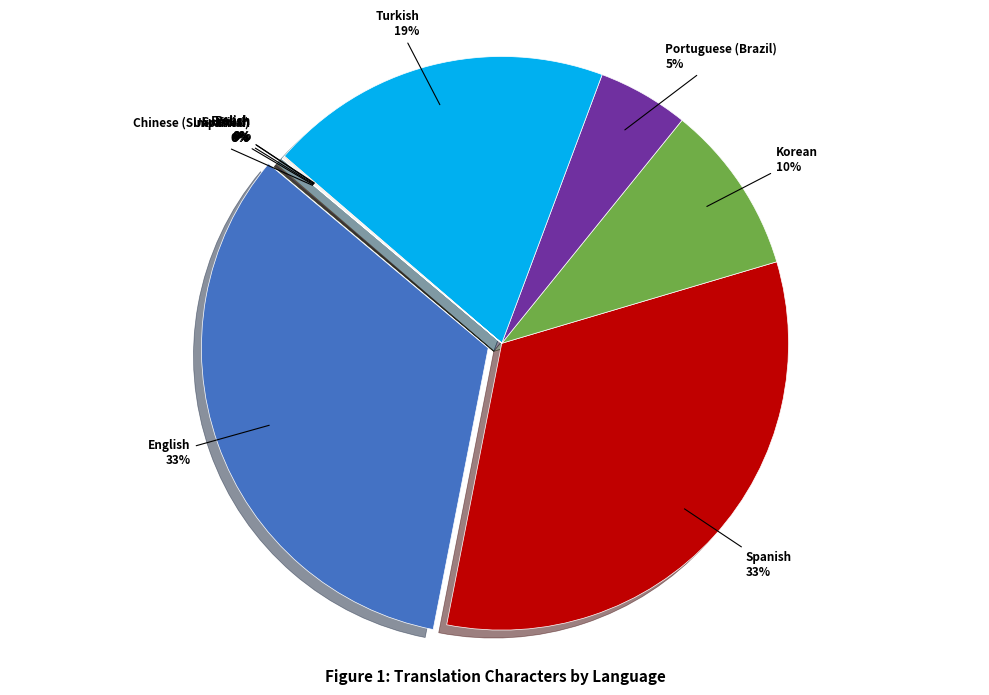

To the nearest percent, what is the average slice percentage?

10%